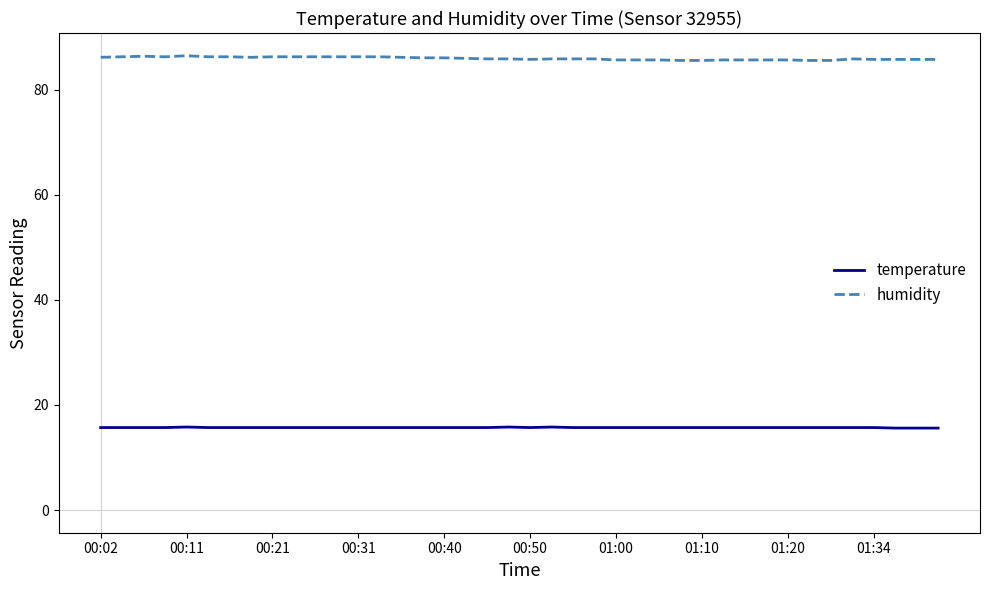

How many distinct data groups are displayed?

2